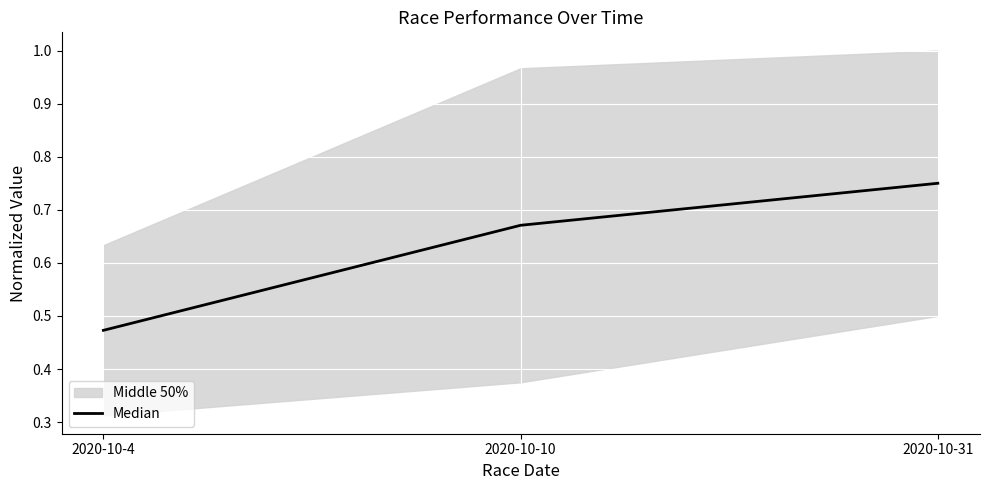

Which has a higher value, 2020-10-10 or 2020-10-4?

2020-10-10